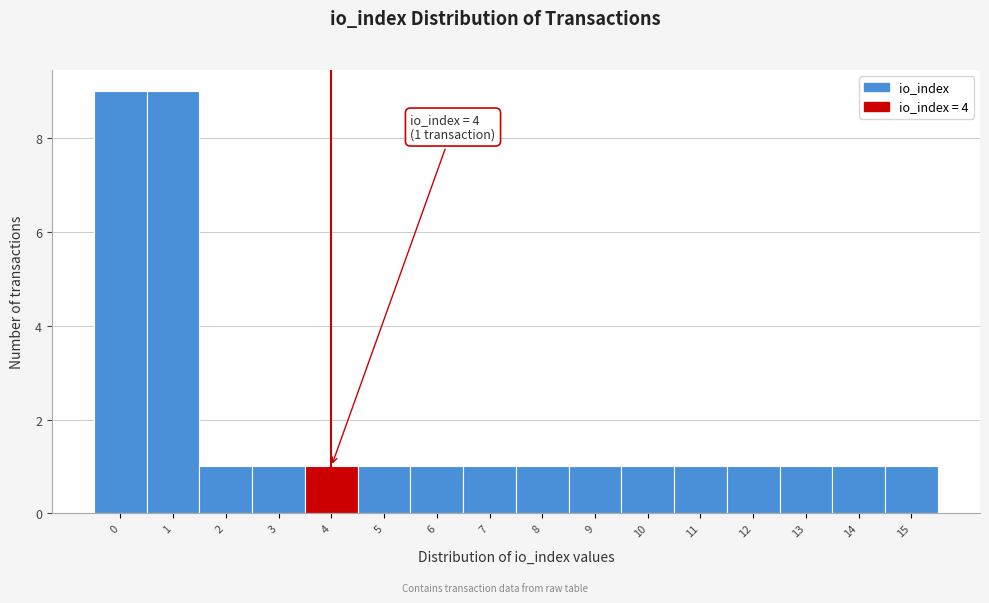

Reading left to right, extract all data points from this chart.

9	9	1	1	1	1	1	1	1	1	1	1	1	1	1	1